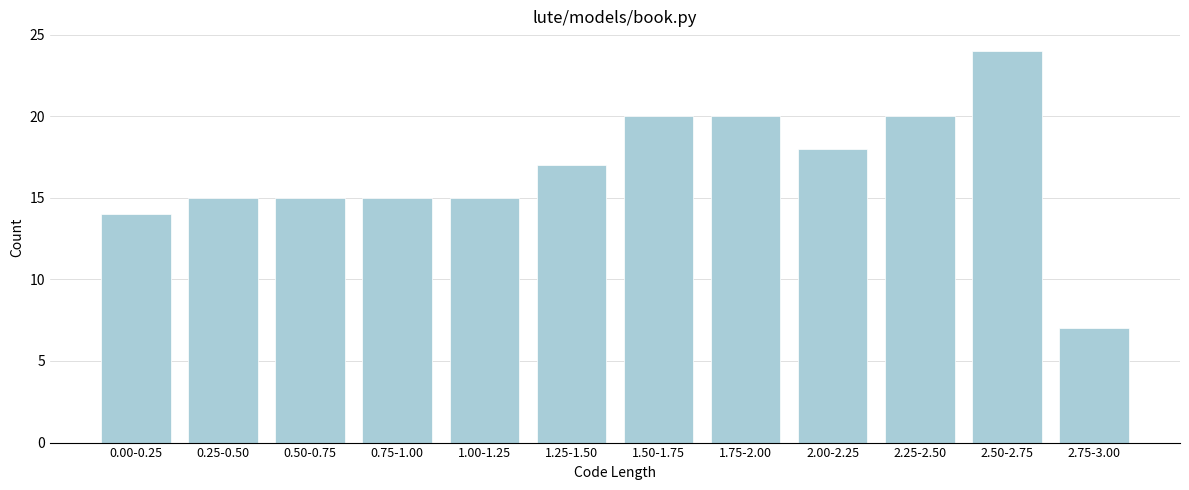

Reading right to left, list all the values displayed in this chart.

7	24	20	18	20	20	17	15	15	15	15	14